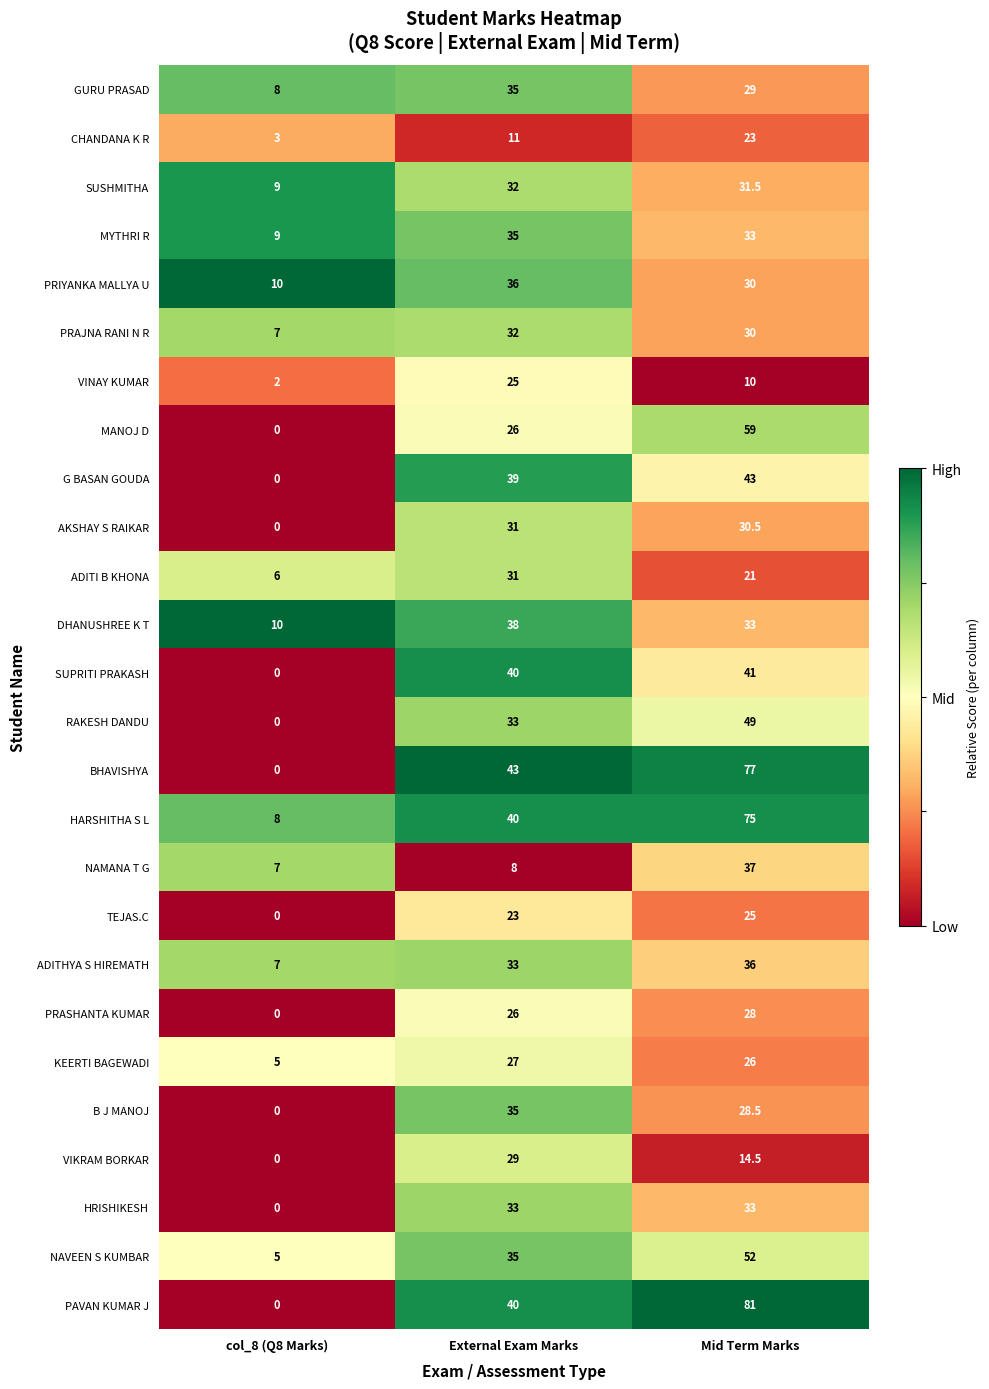

Rank the categories by PRAJNA RANI N R value from highest to lowest.

External Exam Marks, Mid Term Marks, col_8 (Q8 Marks)